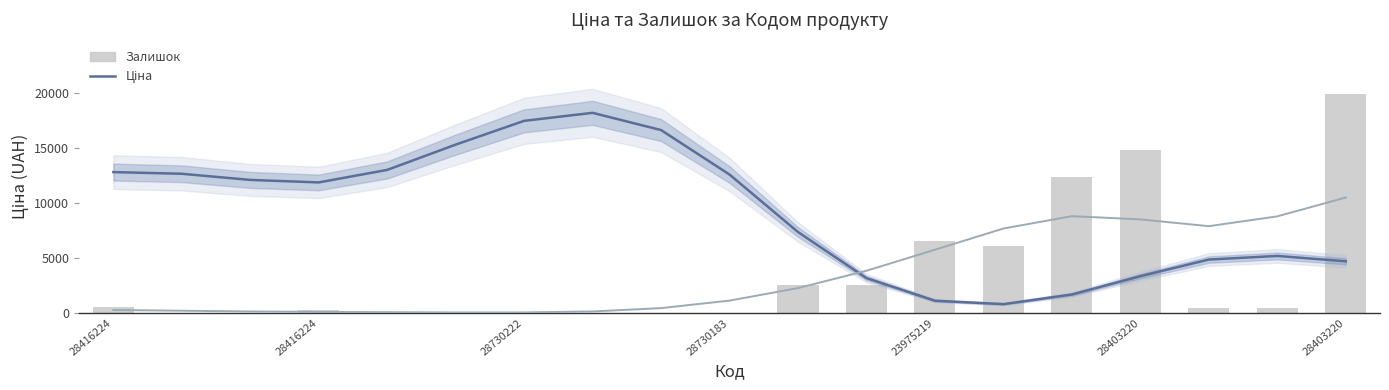

What is the difference between the maximum and minimum values in the Залишок (smoothed) series?

10429.8